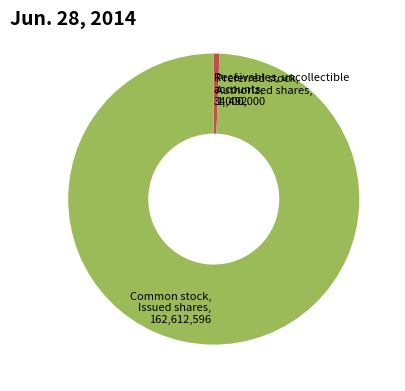

Is there a majority slice in this chart?

Yes